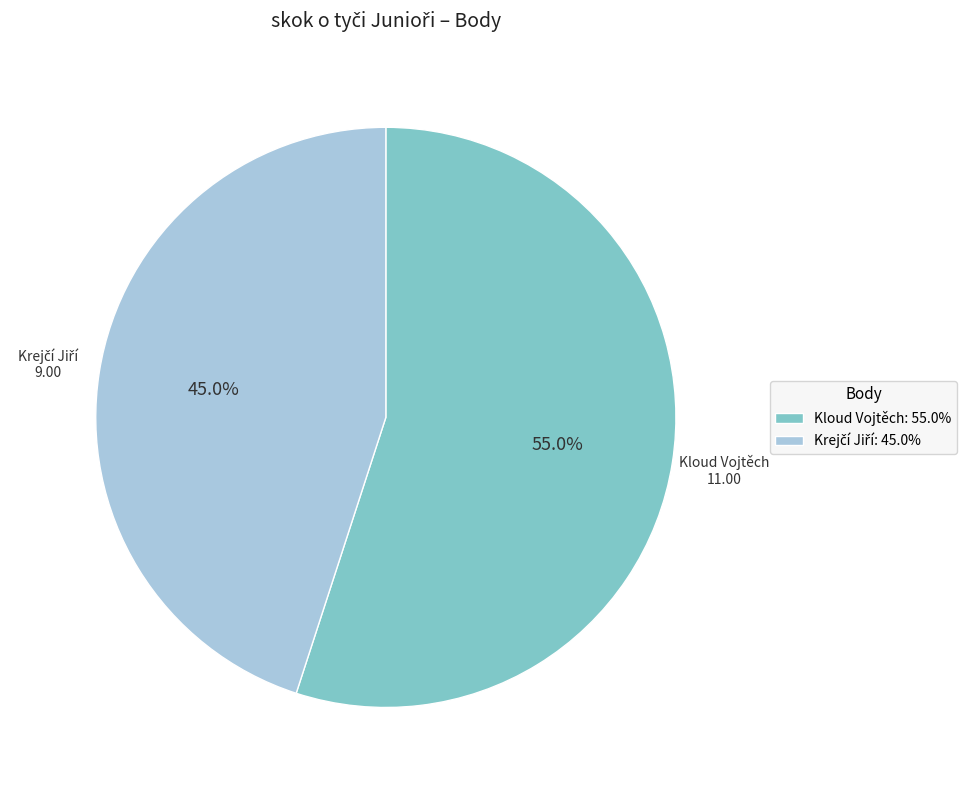

The Kloud Vojtěch slice represents 55% of the pie. True or false?

True